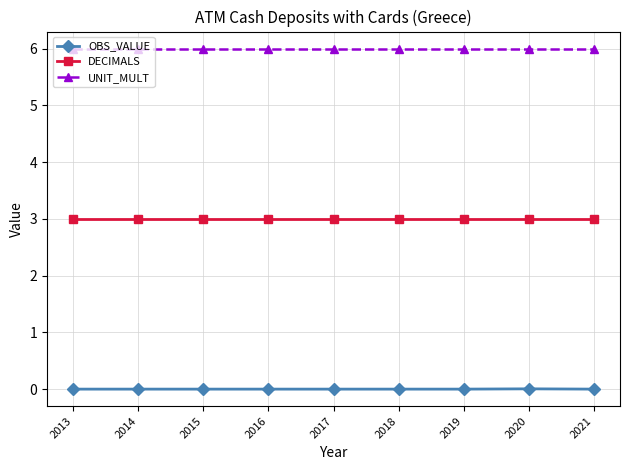

Which series has the largest total across all categories?

UNIT_MULT